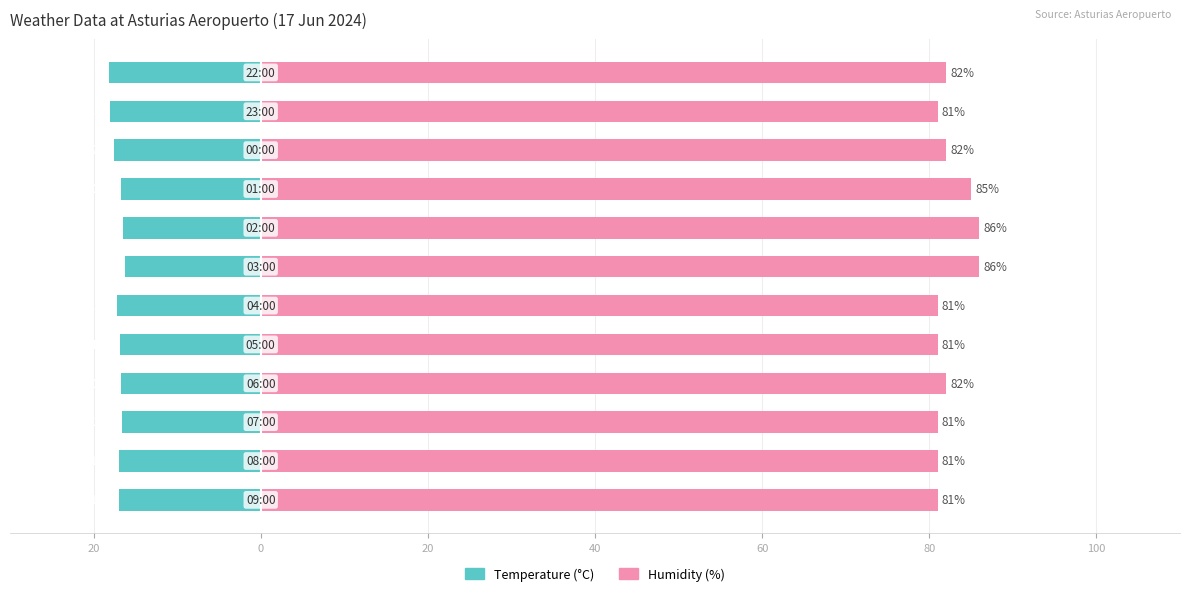

Are the bars grouped side by side (vs. stacked)?

Yes